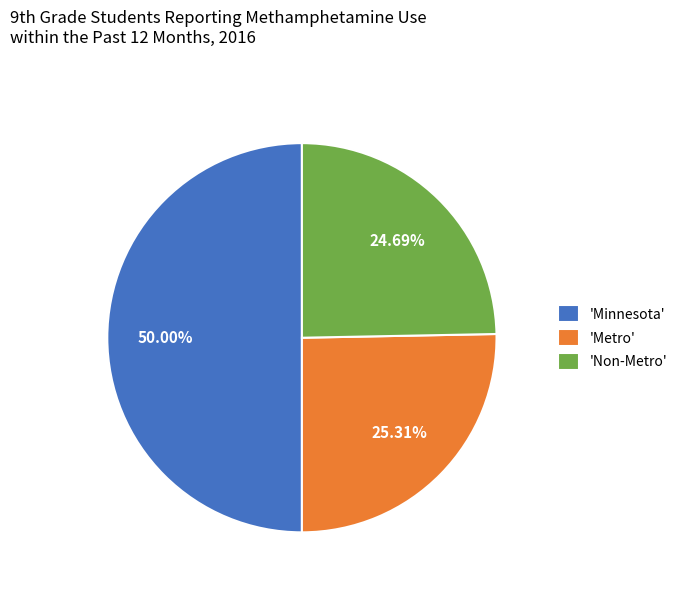

Does 'Non-Metro' represent more than half of the total?

No